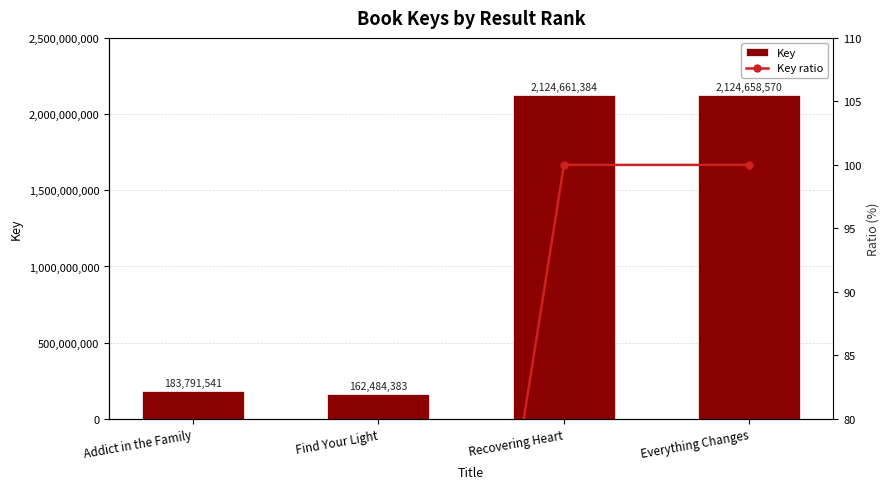

What is the label of the 3rd bar from the left?

Recovering Heart